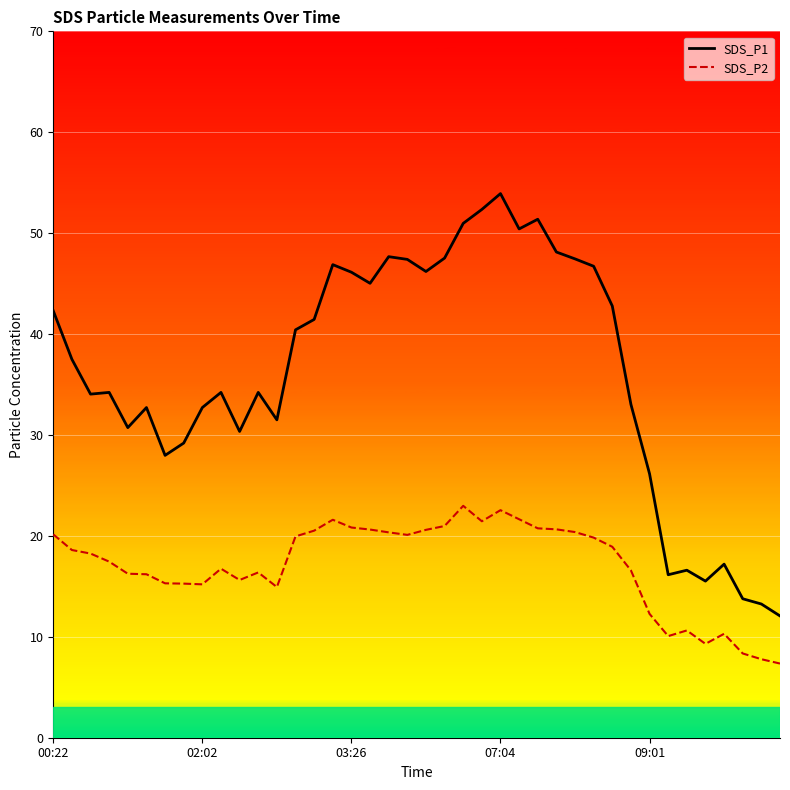

True or false: SDS_P1 line and SDS_P2 line cross at least once.

False